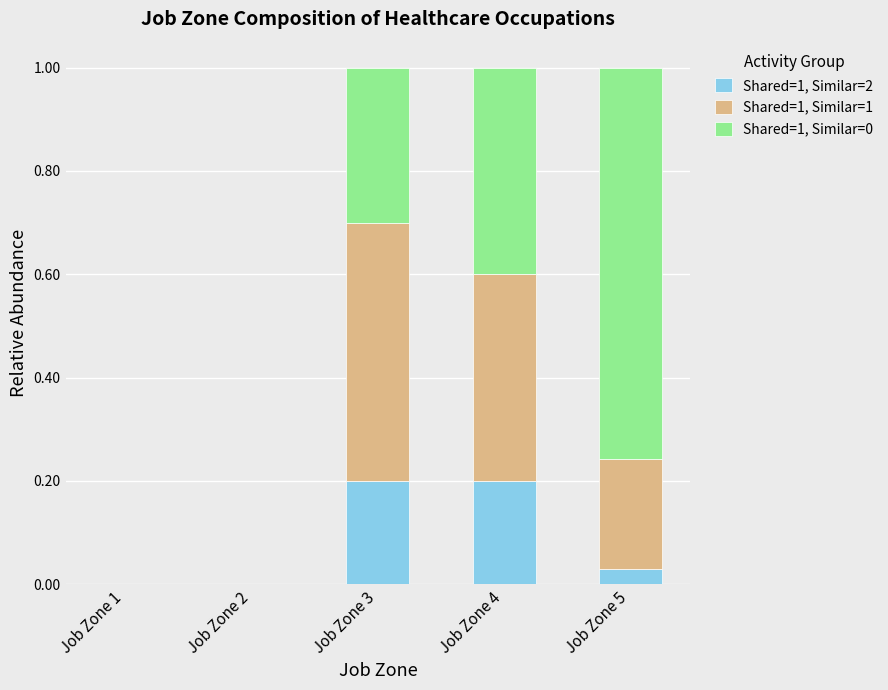

What is the total value across all series at Job Zone 3?

1.0